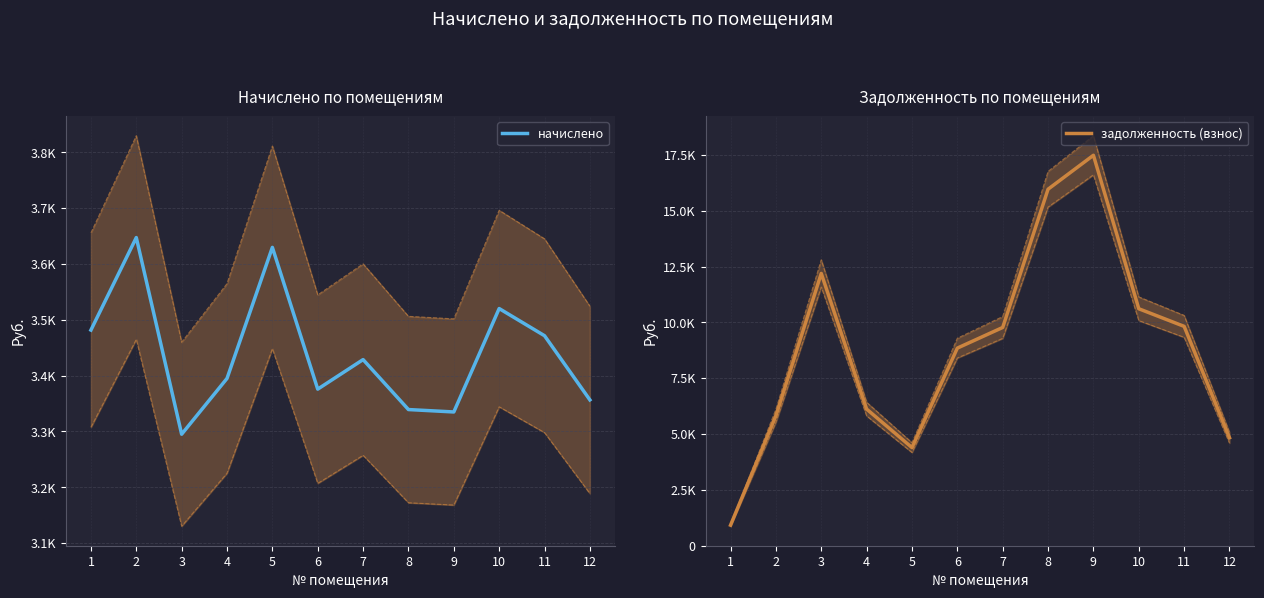

What is the difference between the задолженность (взнос) values at 2 and 11?

4006.6